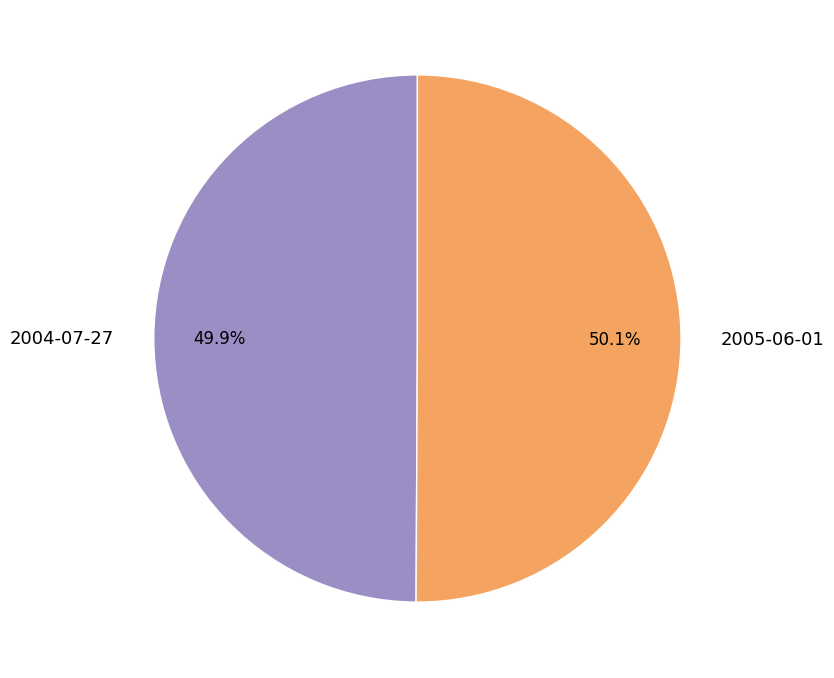

Is there a majority slice in this chart?

Yes